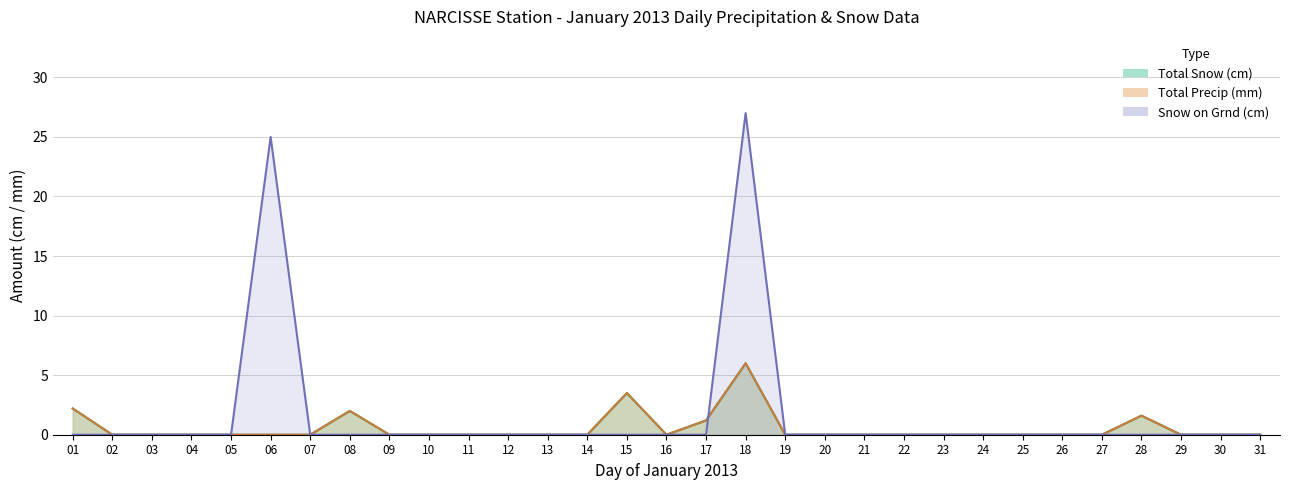

At which category does Total Precip (mm) reach its first local valley?

16